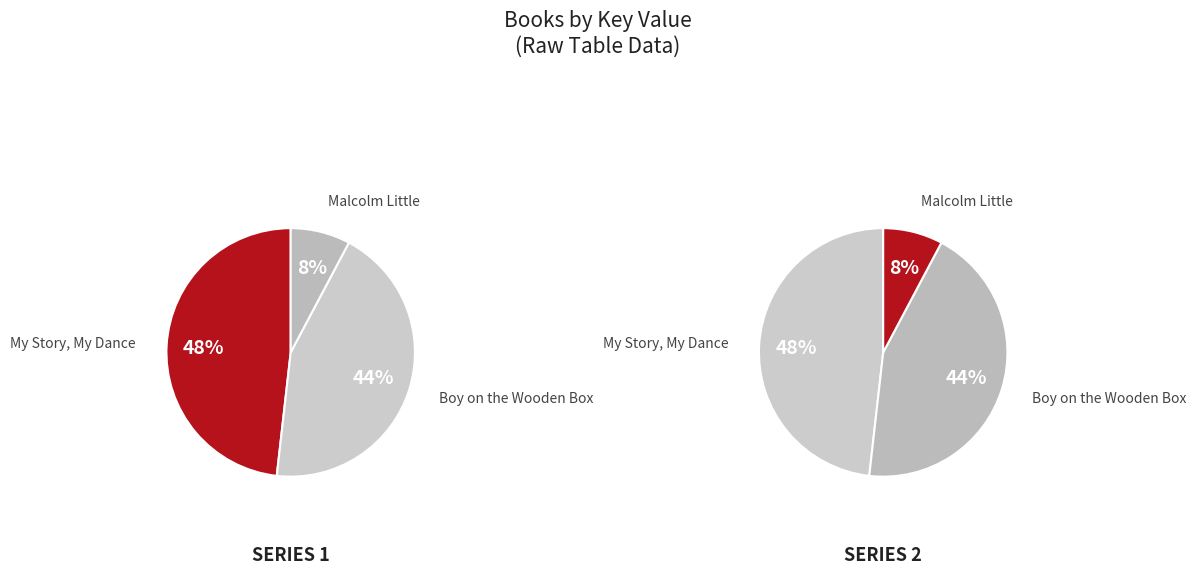

Is there any slice that represents more than half of the pie?

No